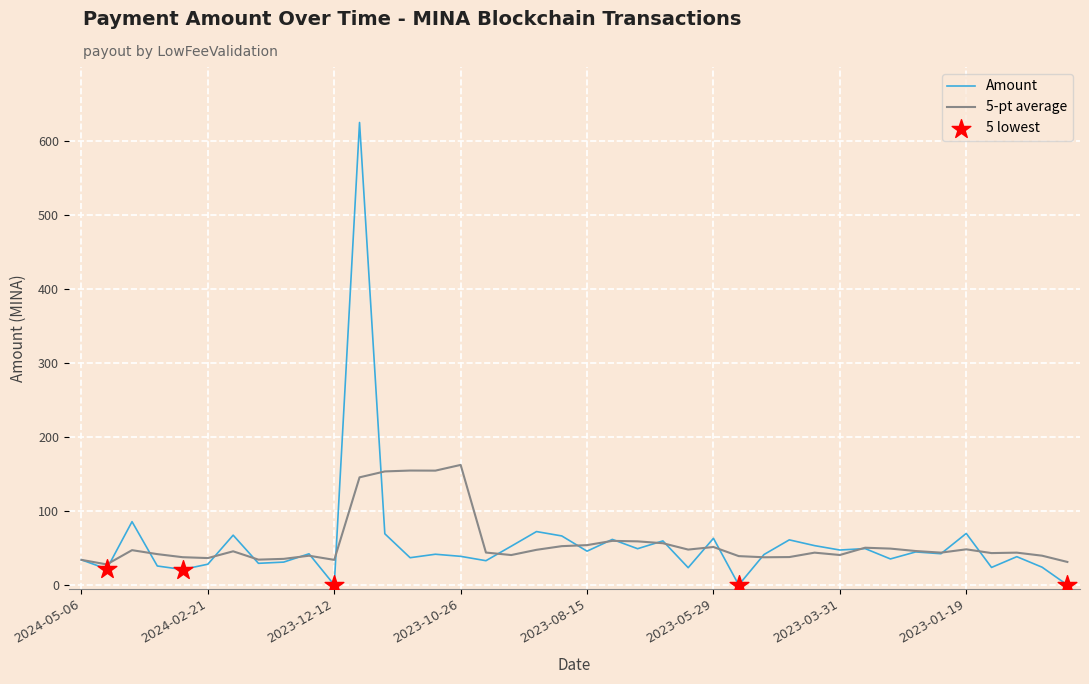

What is the highest value of the Amount series?

624.8